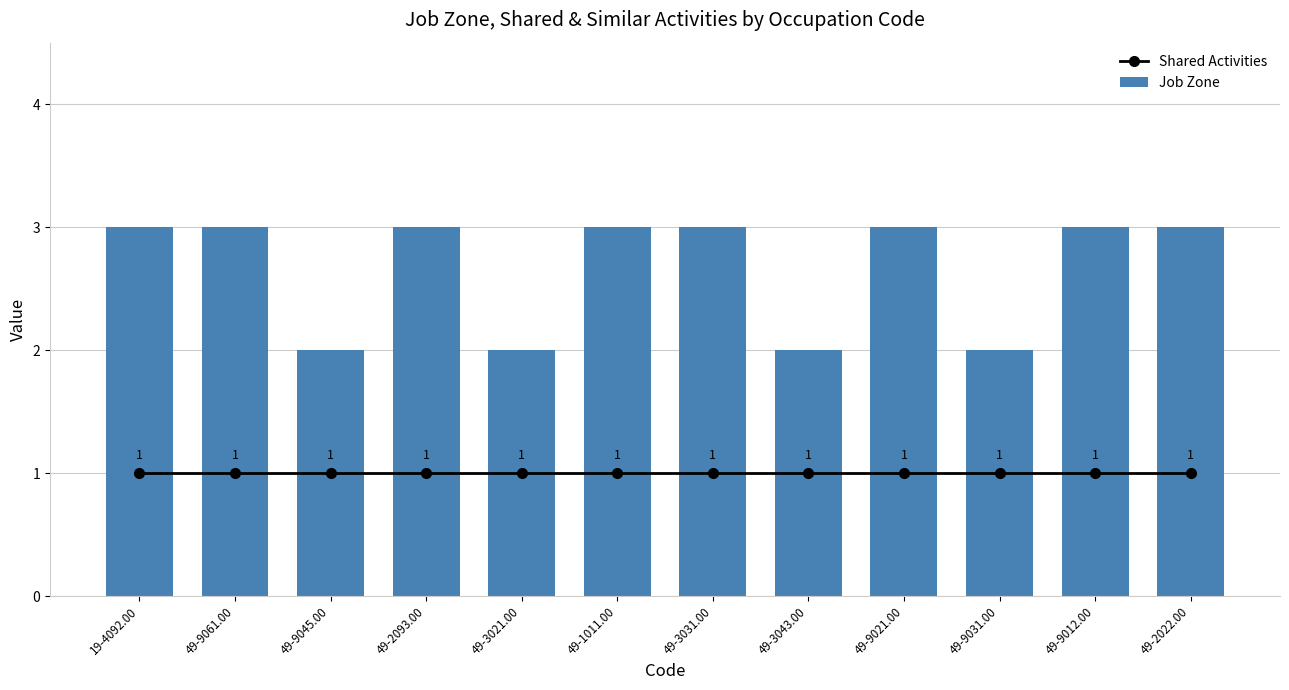

At which category is the sum across all series the highest?

19-4092.00